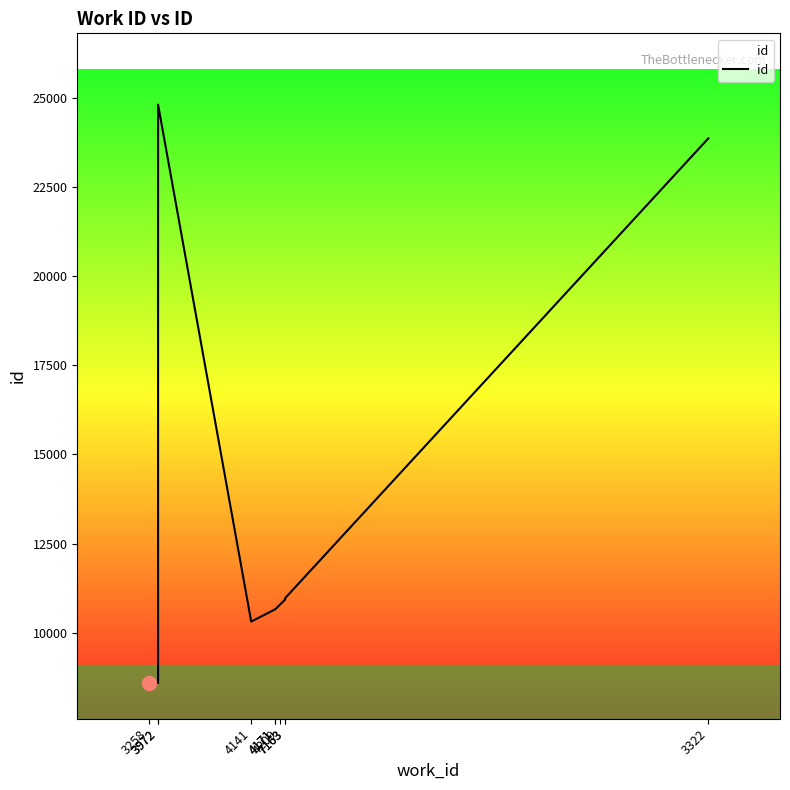

How many data points are above 10779?

4